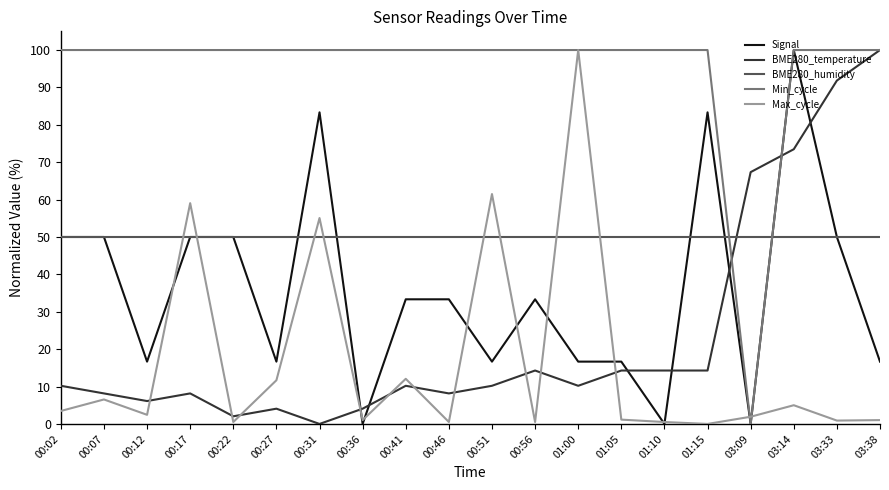

What is the lowest value of the BME280_humidity series?

50.0